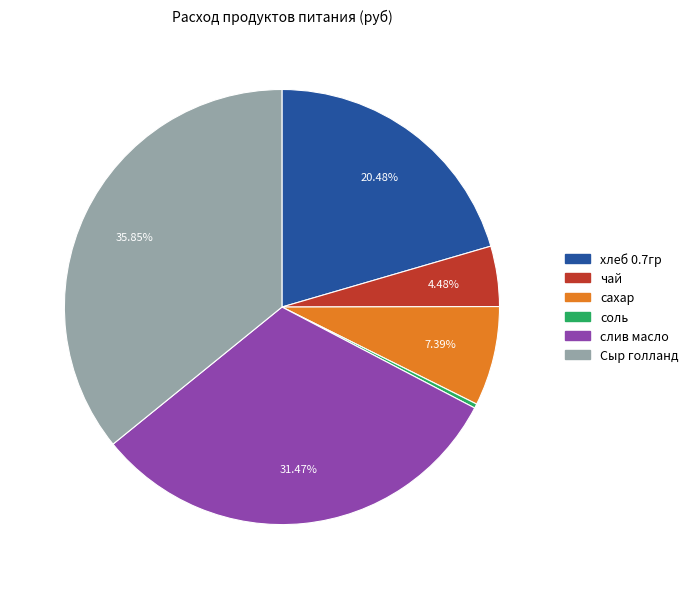

Is there a majority slice in this chart?

No